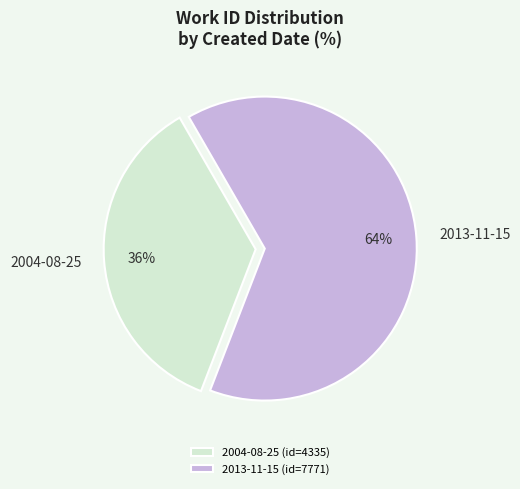

What percentage is the 2013-11-15 slice, to the nearest percent?

64%